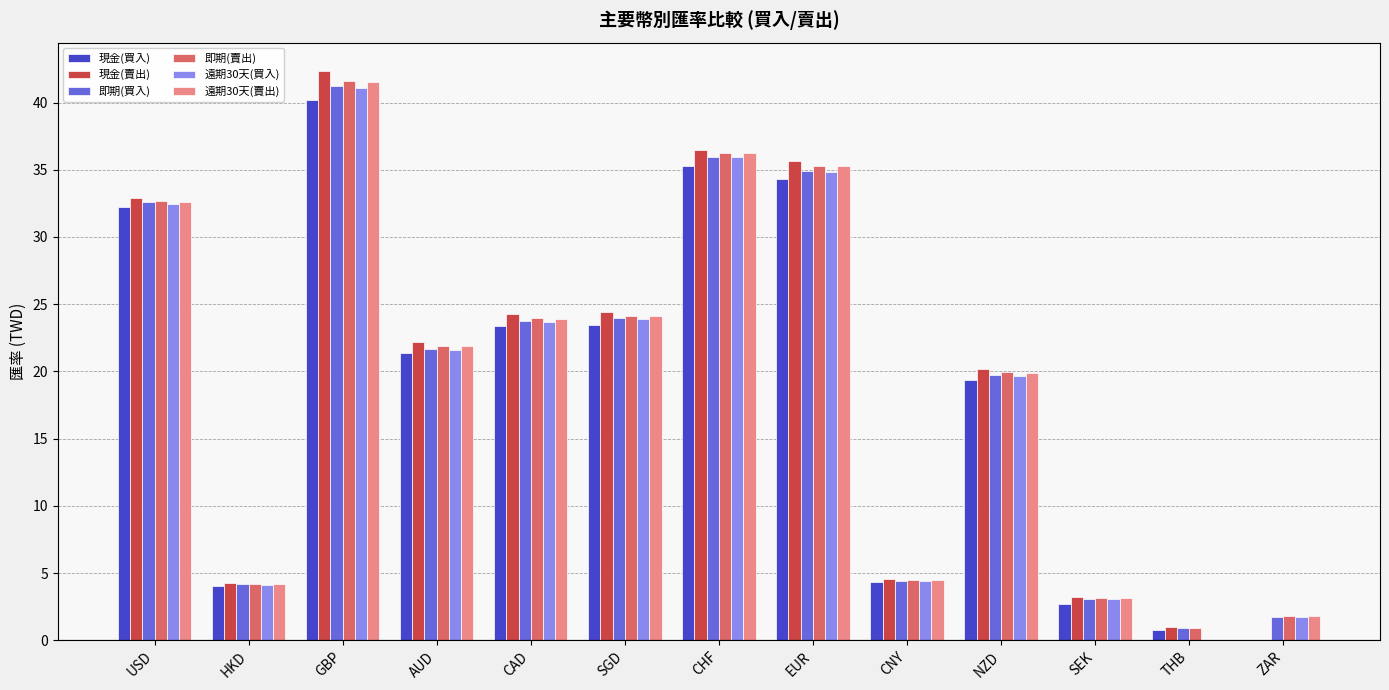

What is the sum of the 遠期30天(賣出) values at HKD and USD?

36.8